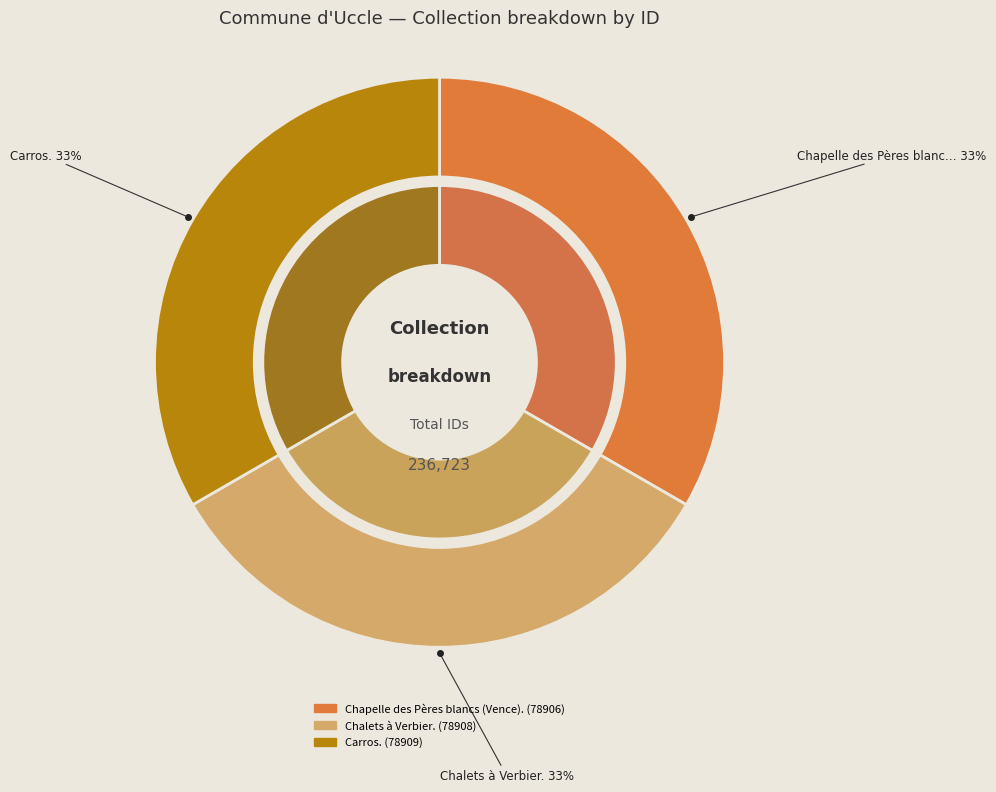

What is the total percentage of Chapelle des Pères blancs (Vence). and Carros.?

66.7%